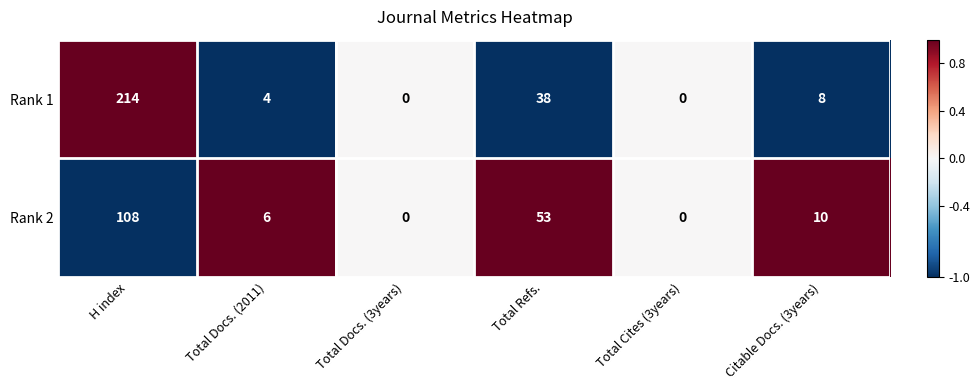

Reading left to right, list all the values displayed in this chart.

Rank 1: H index=214	Total Docs. (2011)=4	Total Docs. (3years)=0	Total Refs.=38	Total Cites (3years)=0	Citable Docs. (3years)=8
Rank 2: H index=108	Total Docs. (2011)=6	Total Docs. (3years)=0	Total Refs.=53	Total Cites (3years)=0	Citable Docs. (3years)=10